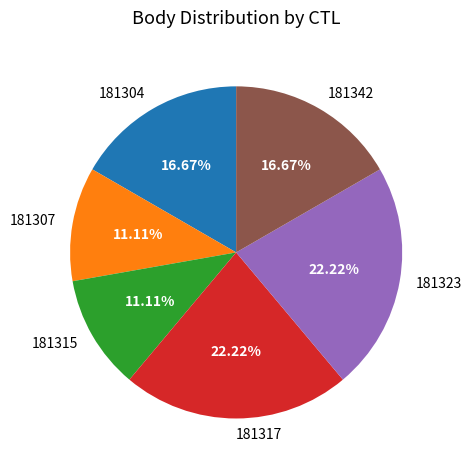

Count the number of slices in the pie.

6